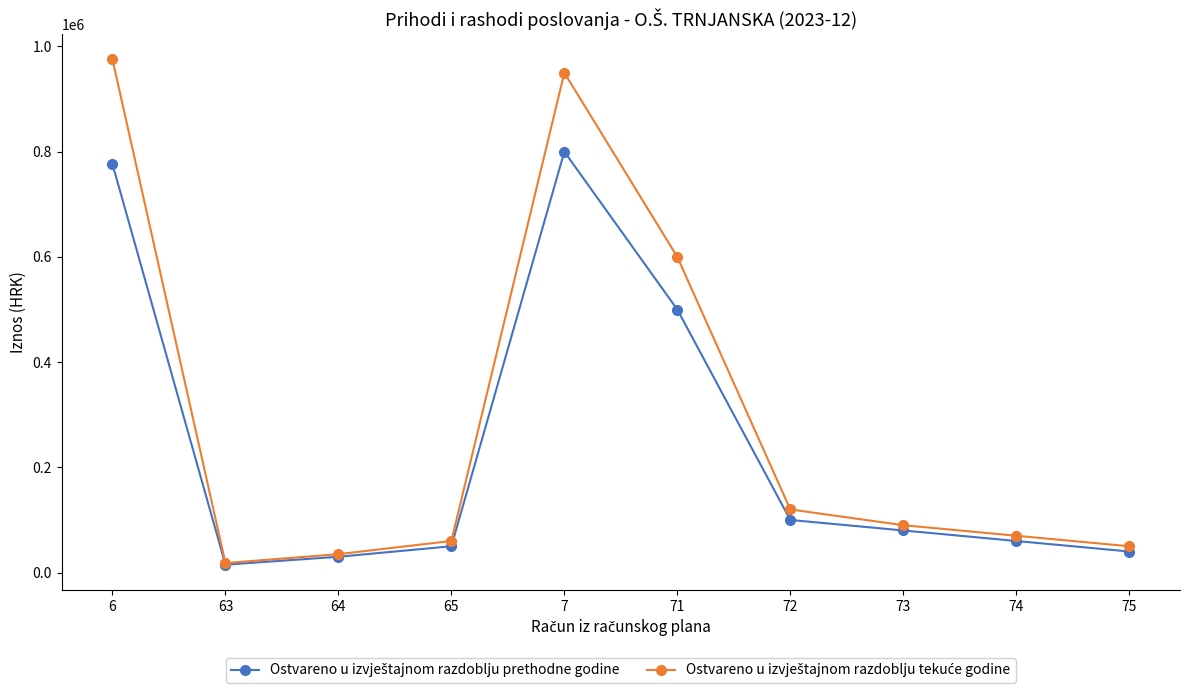

What is the total value across all series at 64?

65000.0